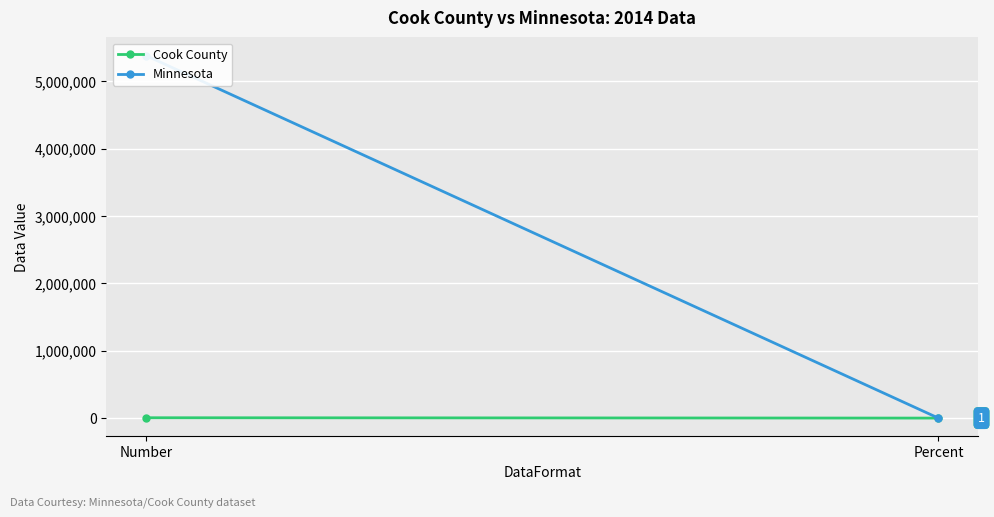

What is the smallest value displayed?

1